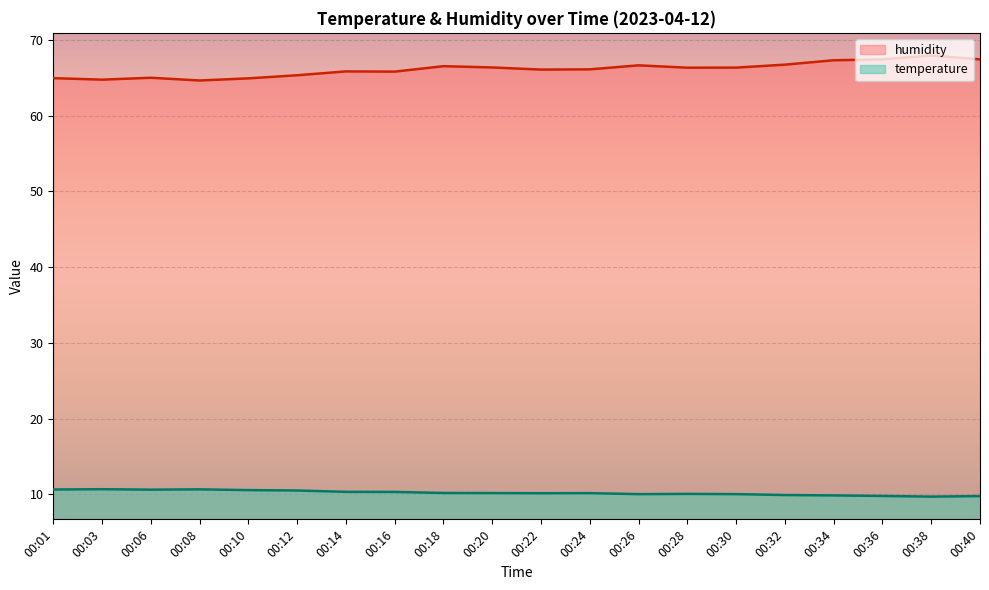

What is the difference between the maximum and minimum values in the temperature series?

1.0